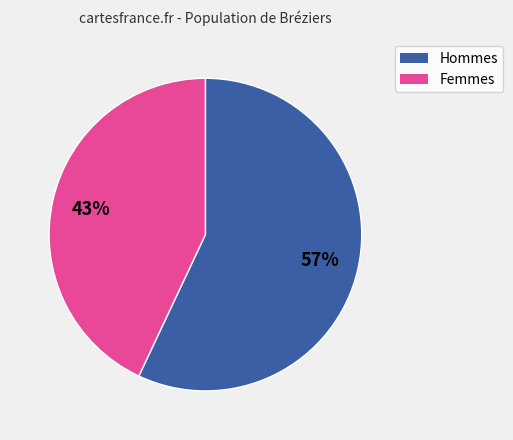

Is there any slice that represents more than half of the pie?

Yes